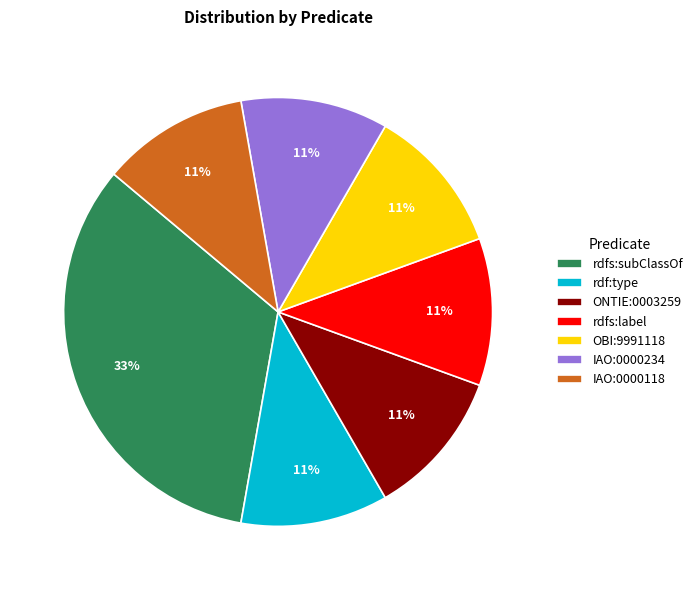

To the nearest percent, what is the difference between the largest and smallest slice percentages?

22%